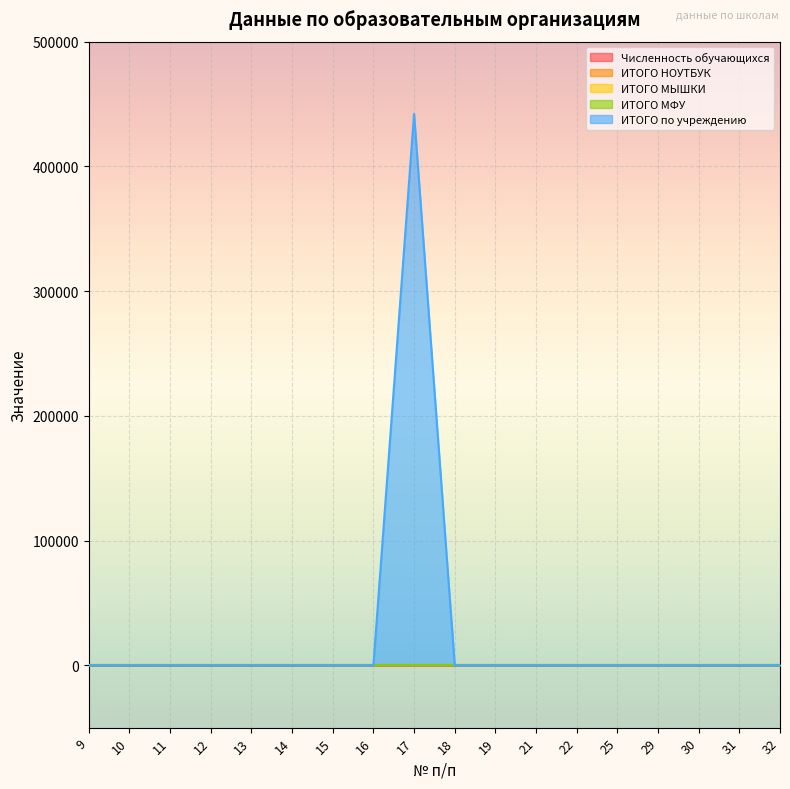

Rank the series at 29 from lowest to highest value.

ИТОГО НОУТБУК, ИТОГО МЫШКИ, ИТОГО МФУ, ИТОГО по учреждению, Численность обучающихся